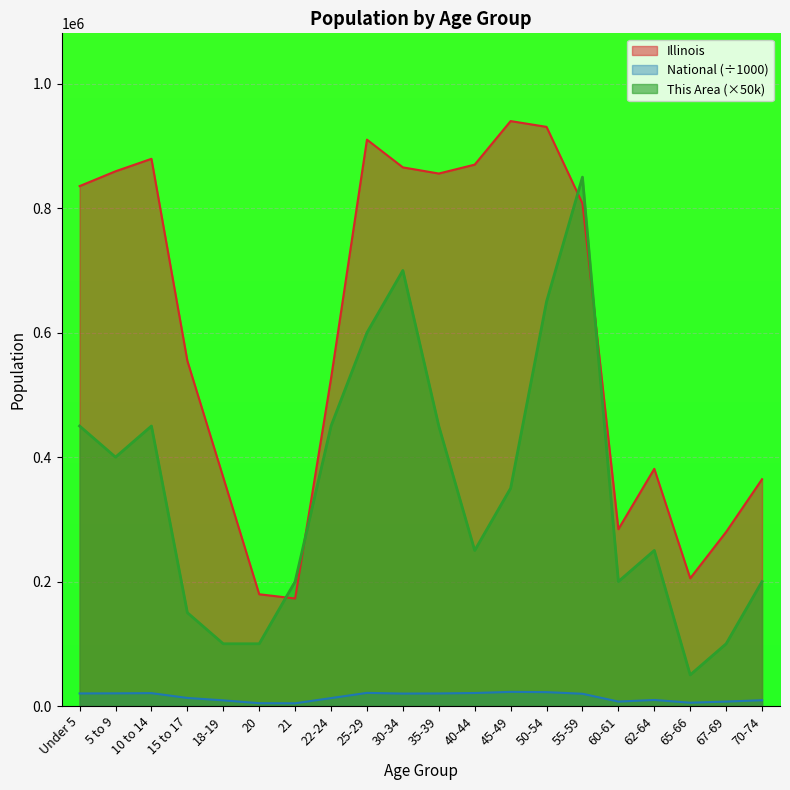

List the series in order of their overall mean, highest first.

Illinois, This Area (×50k), National (÷1000)